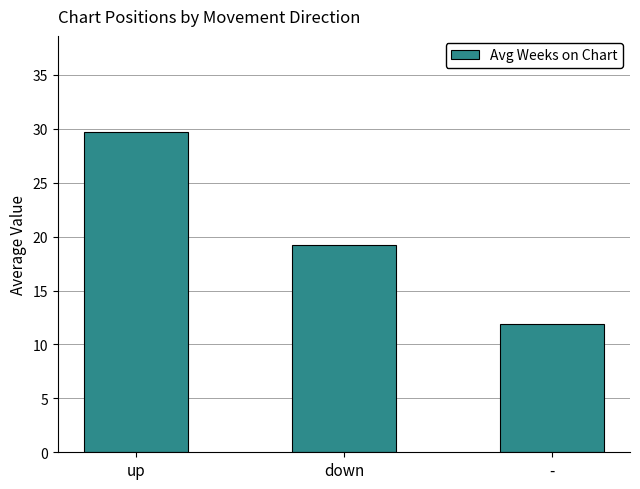

List the labels in order of value, largest first.

up, down, -